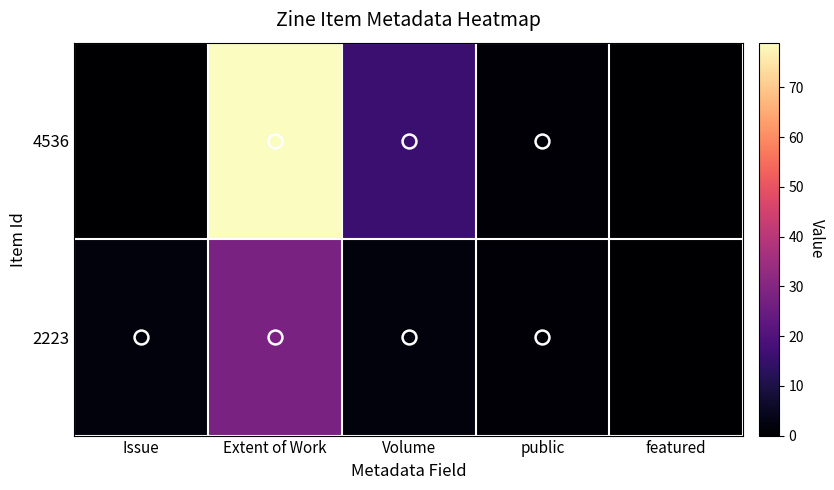

At which category is the sum across all series the highest?

Extent of Work